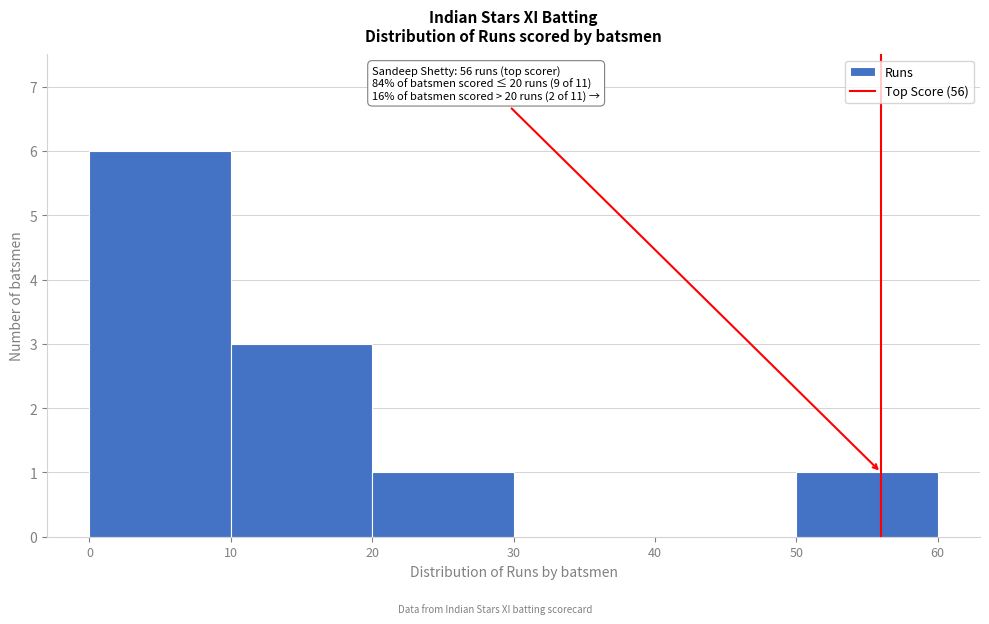

Over which range of the x-axis is the bar tallest?

0 to 10